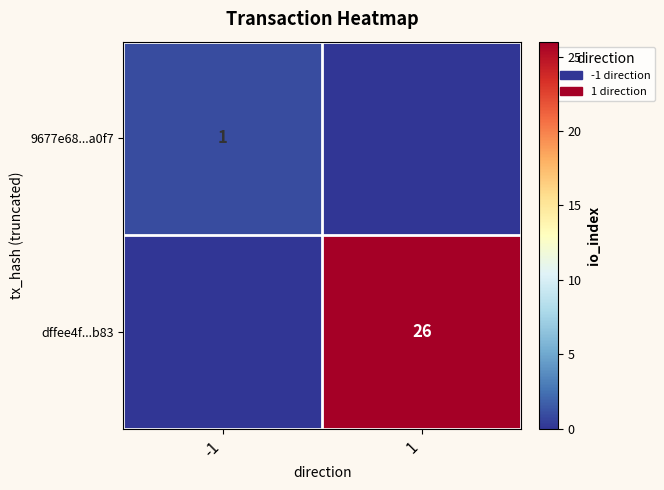

Is the value of 9677e68...a0f7 at -1 greater than the value of dffee4f...b83 at 1?

No